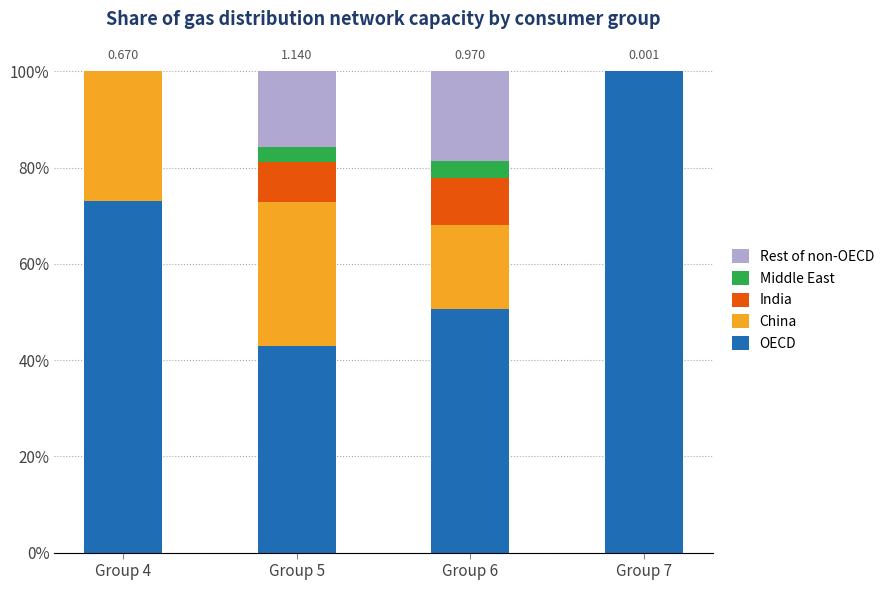

List the series in order of their peak value, lowest first.

Middle East, India, Rest of non-OECD, China, OECD